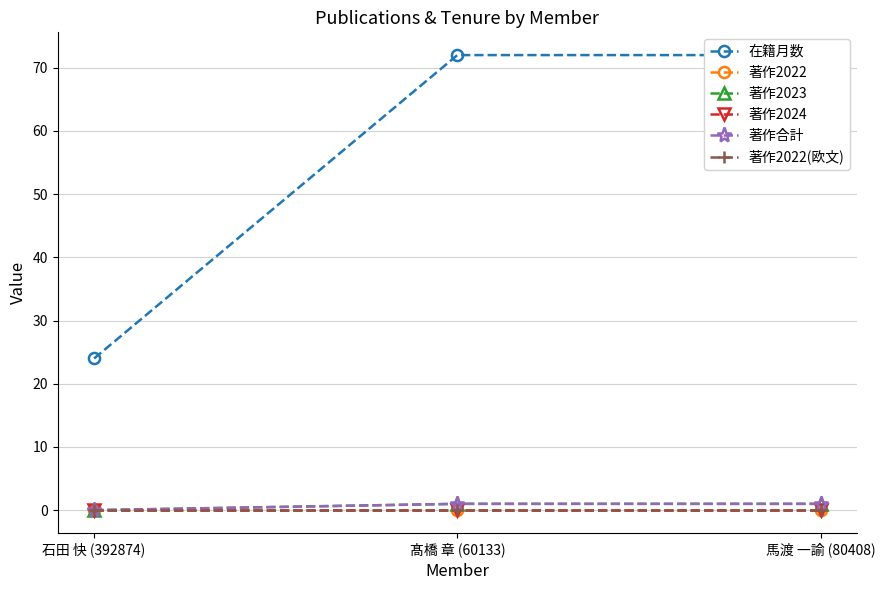

Is the value of 在籍月数 at 石田 快 (392874) greater than the value of 著作2024 at 髙橋 章 (60133)?

Yes